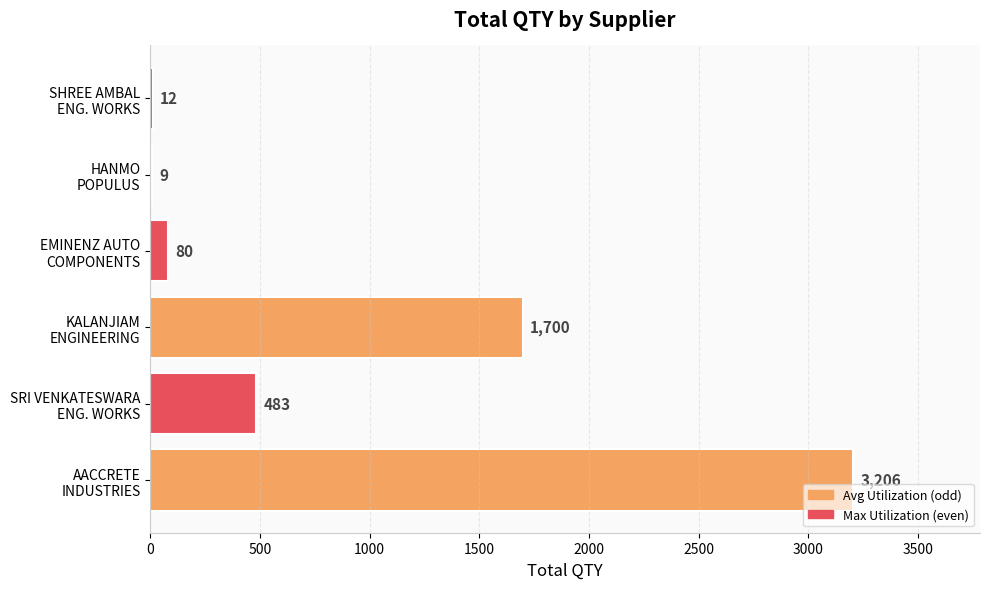

What is the sum of all values?

5490